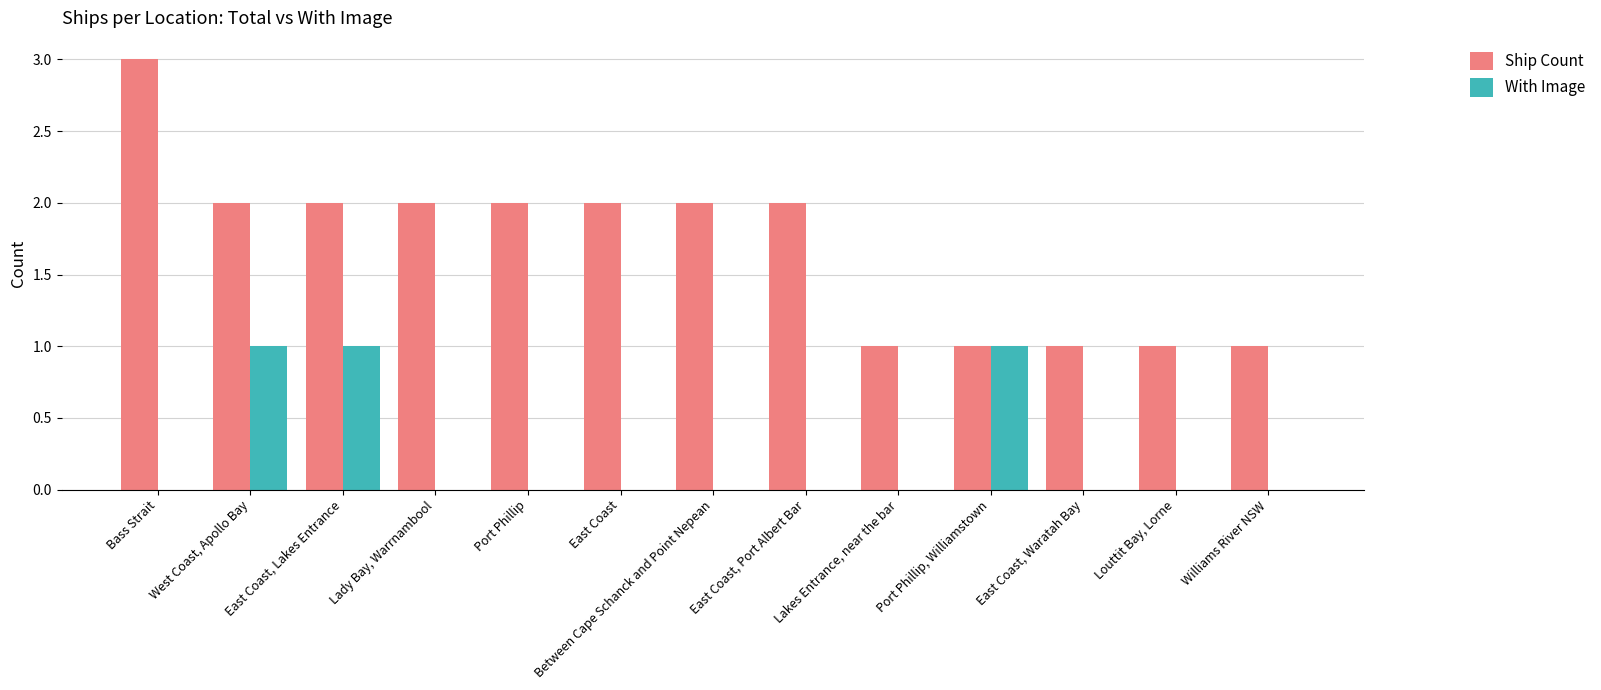

Between East Coast, Lakes Entrance and Port Phillip, which series saw the biggest shift?

With Image